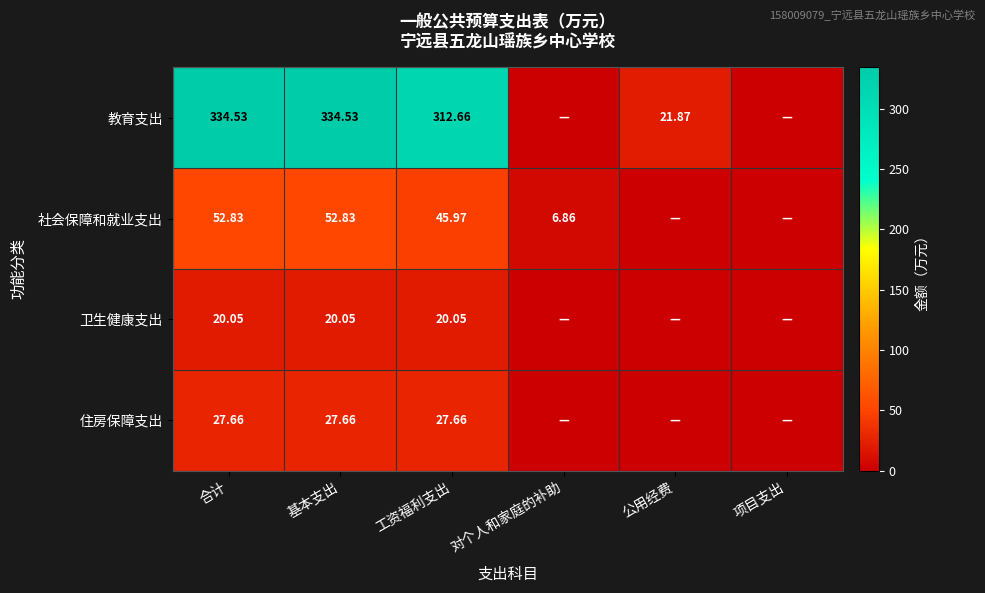

How many categories are shown in the chart?

6